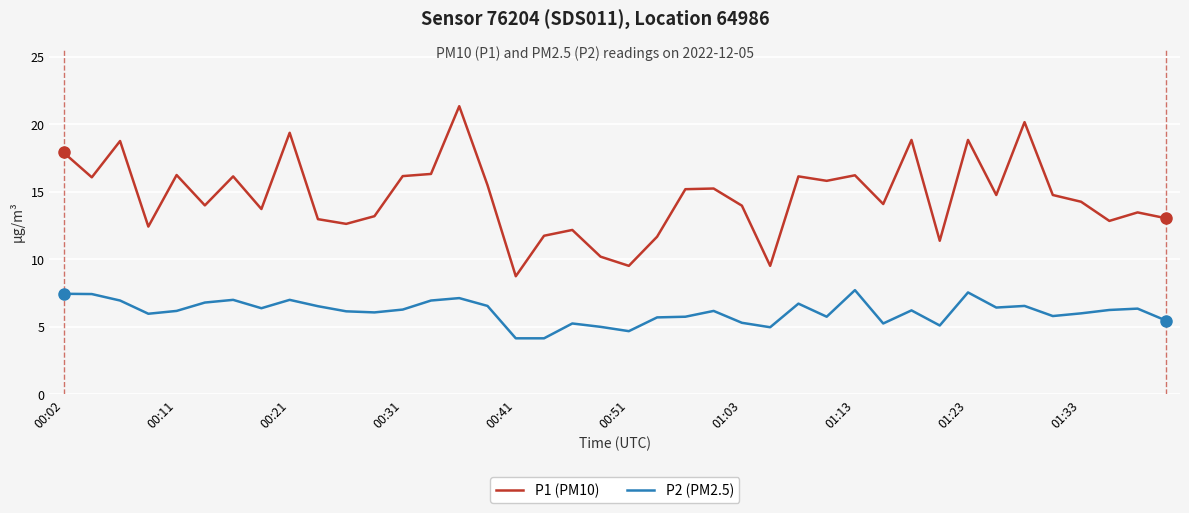

What is the highest value of the P2 (PM2.5) series?

7.7